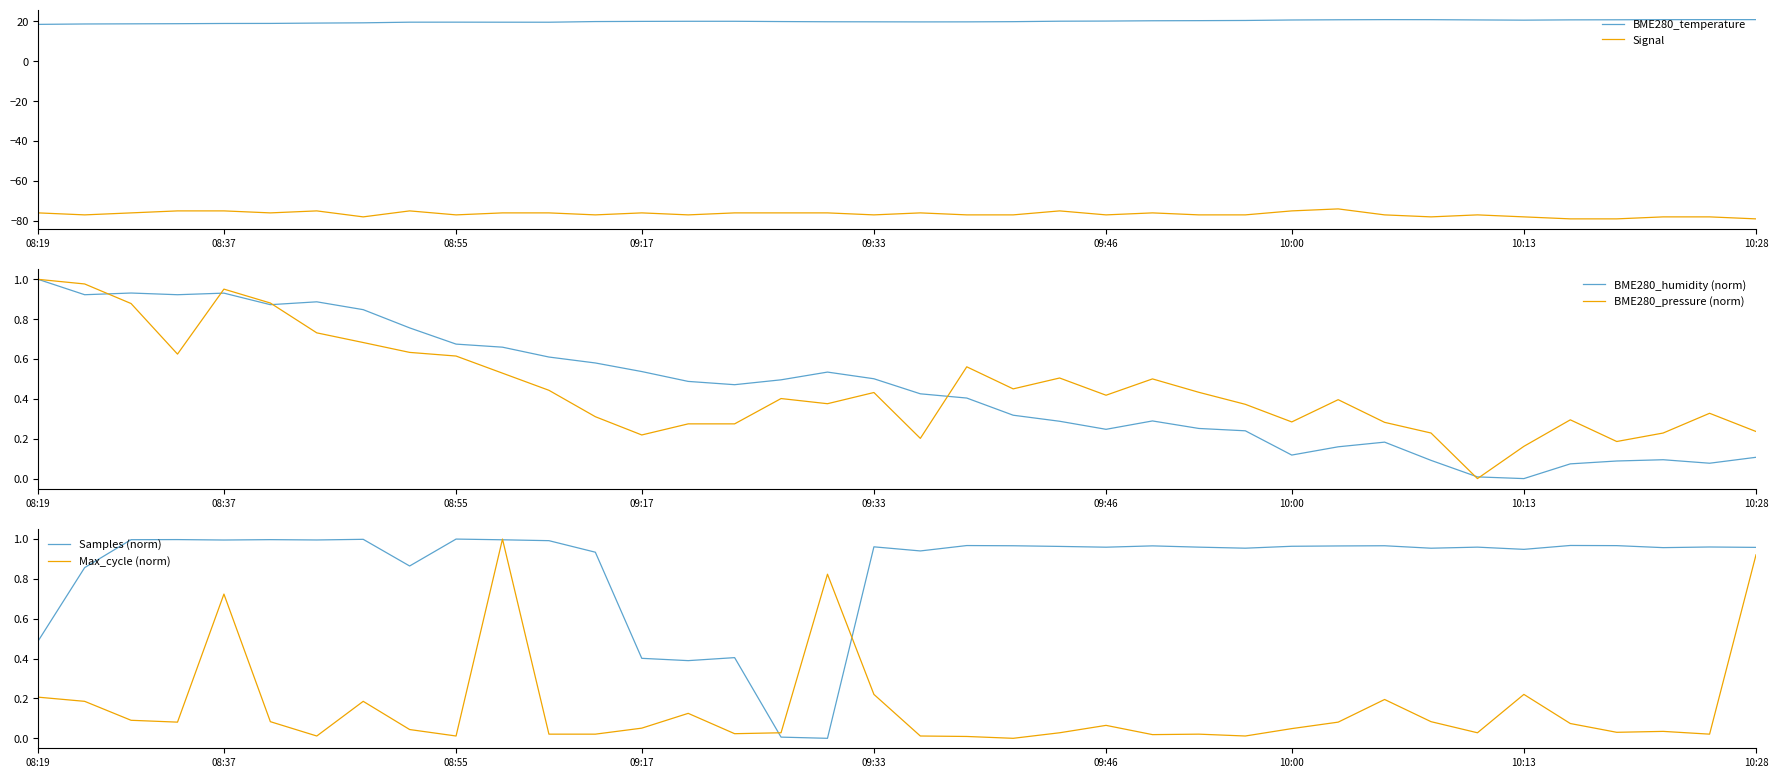

True or false: Signal and BME280_temperature cross at least once.

False